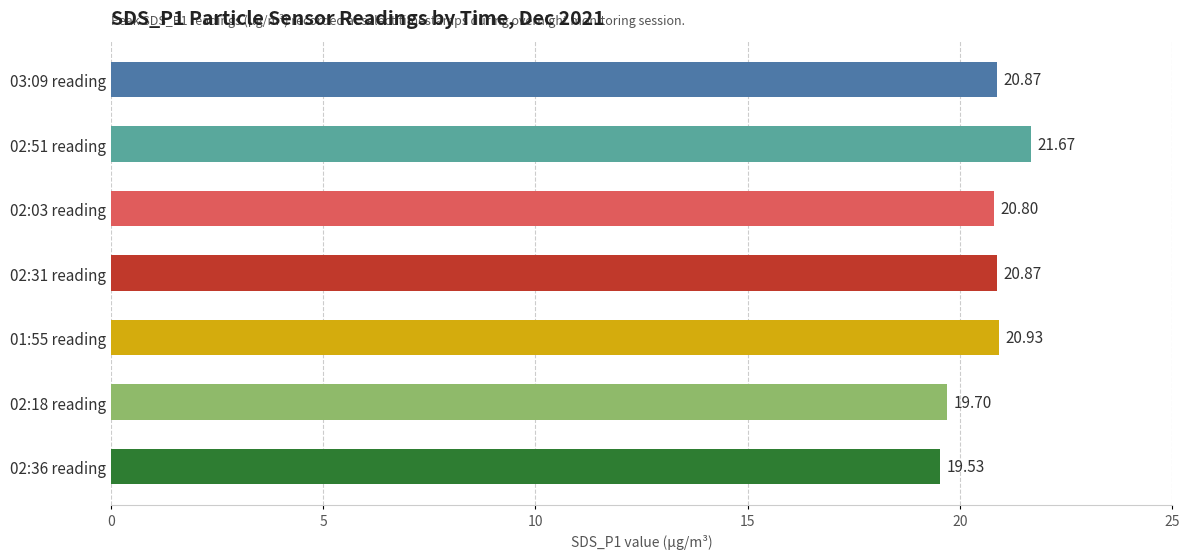

Where is the data nearest to the value 20?

02:18 reading